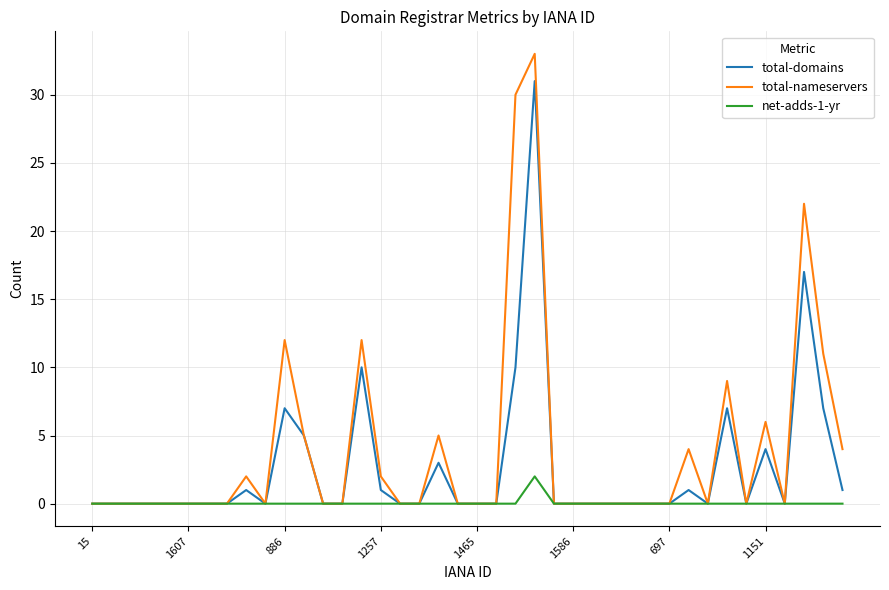

Rank the series by their average value, from lowest to highest.

net-adds-1-yr, total-domains, total-nameservers